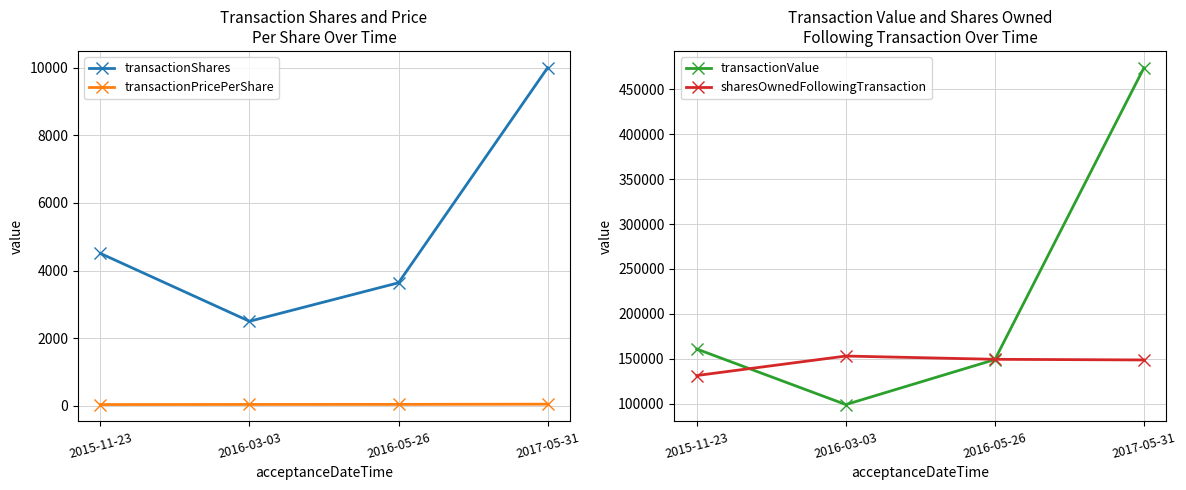

True or false: transactionShares and transactionValue intersect in this chart.

False